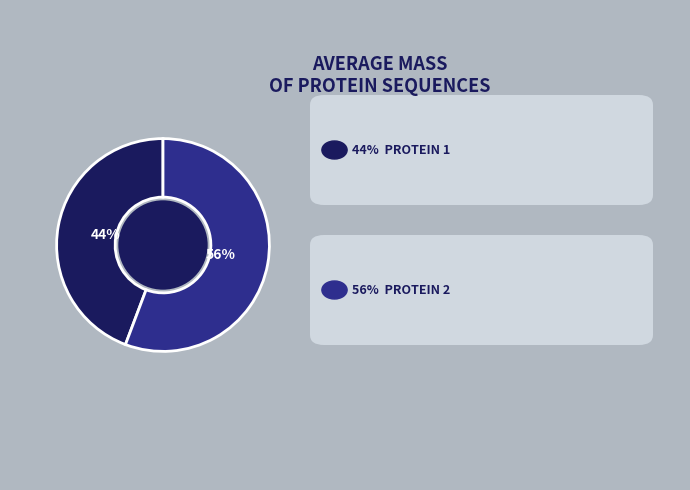

Does any single category account for the majority?

Yes